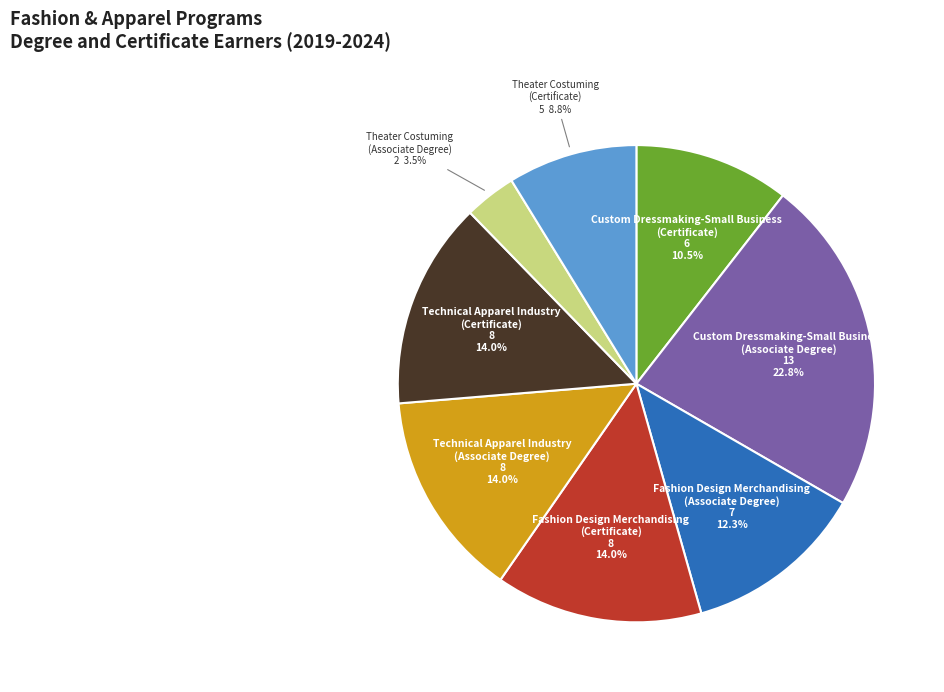

Does any single category account for the majority?

No